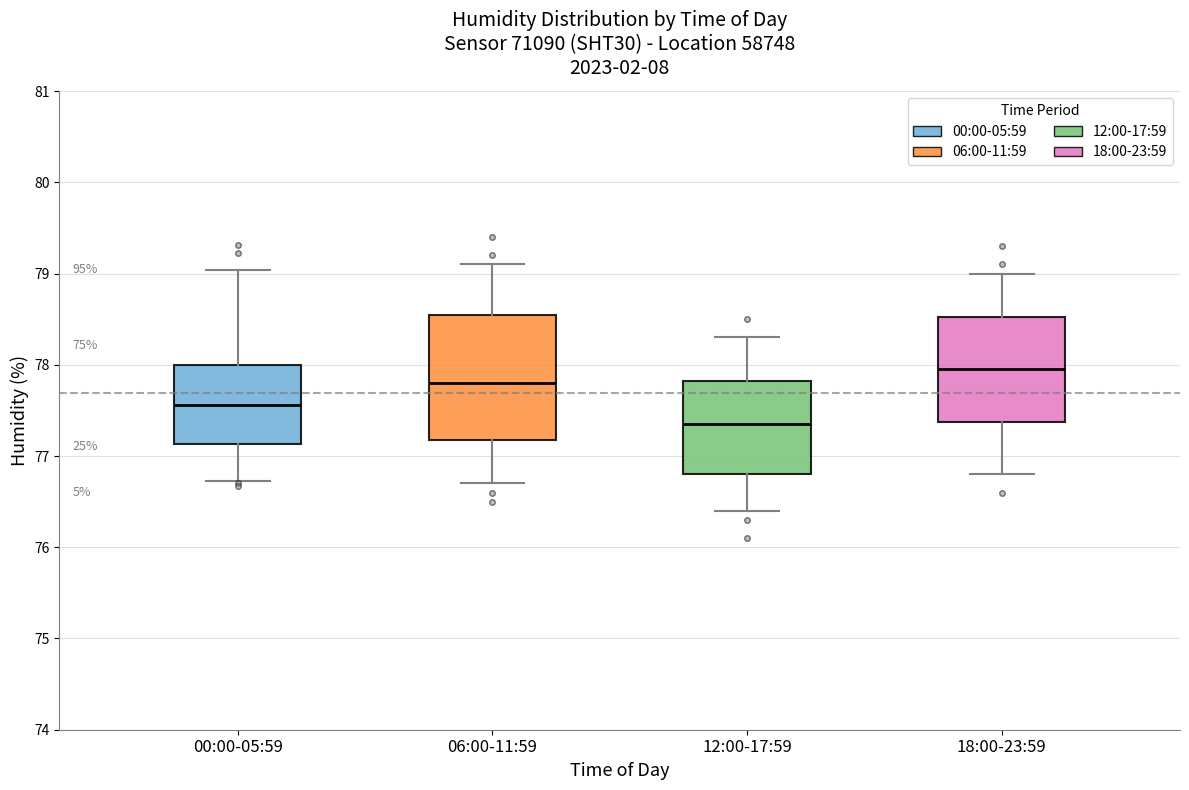

Where does the upper whisker of the box for 12:00-17:59 end on the y-axis? The values are not printed on the chart, so give them approximately, as read against the axis.

78.3